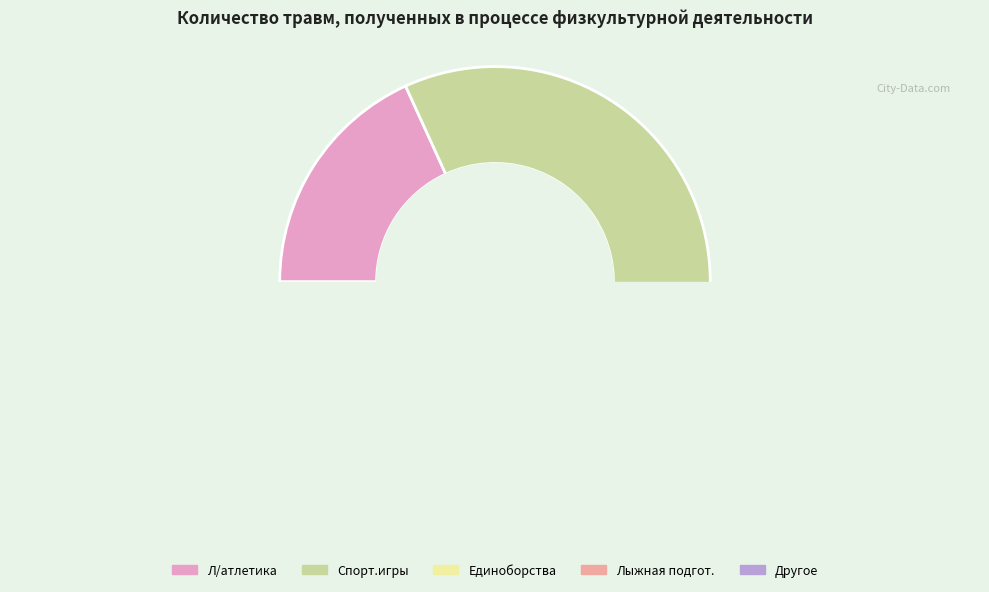

Is it true that Л/атлетика is 18% of the pie?

True